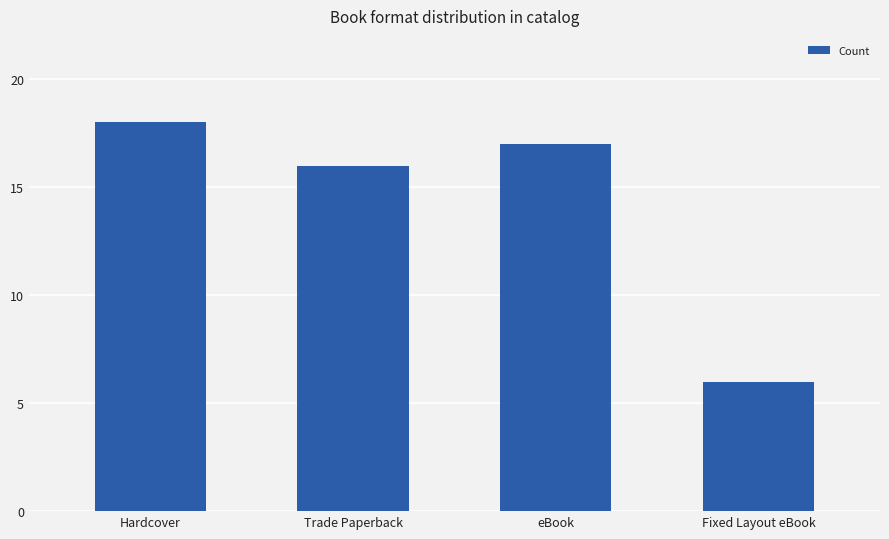

What is the minimum value shown in the chart?

6